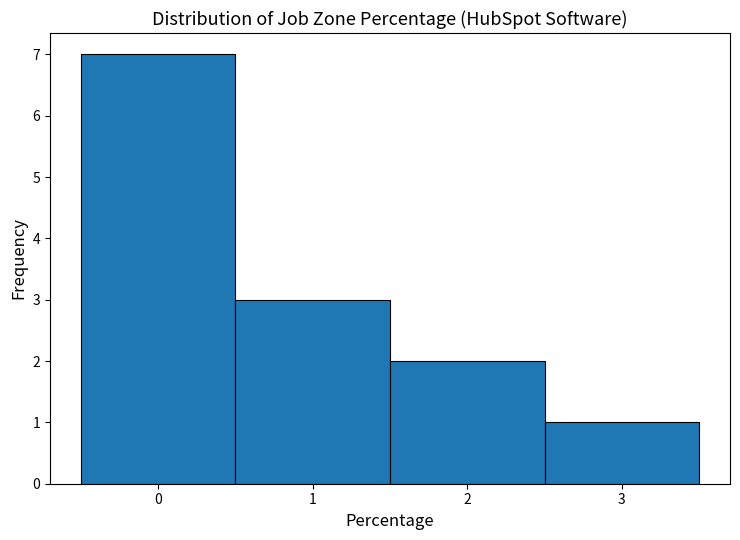

Reading left to right, transcribe this chart: for each bar, give the range it covers on the x-axis and its height. The values are not printed on the chart, so give them approximately, as read against the axis.

-0.5 to 0.5: 7
0.5 to 1.5: 3
1.5 to 2.5: 2
2.5 to 3.5: 1